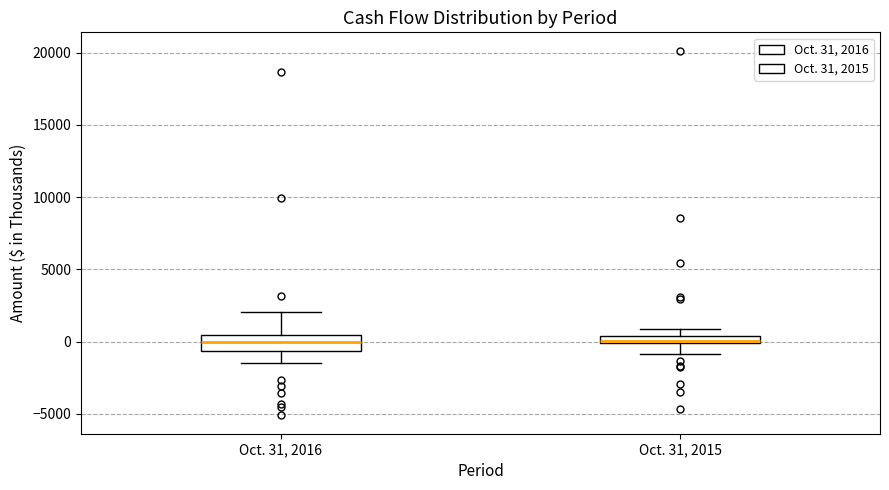

Which box is the tallest, from its lower edge to its upper edge?

Oct. 31, 2016